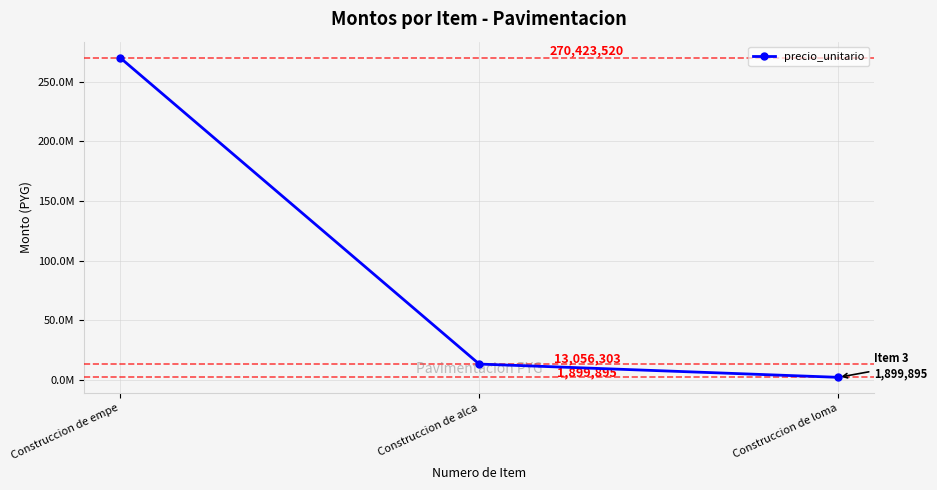

How many categories are shown in the chart?

3